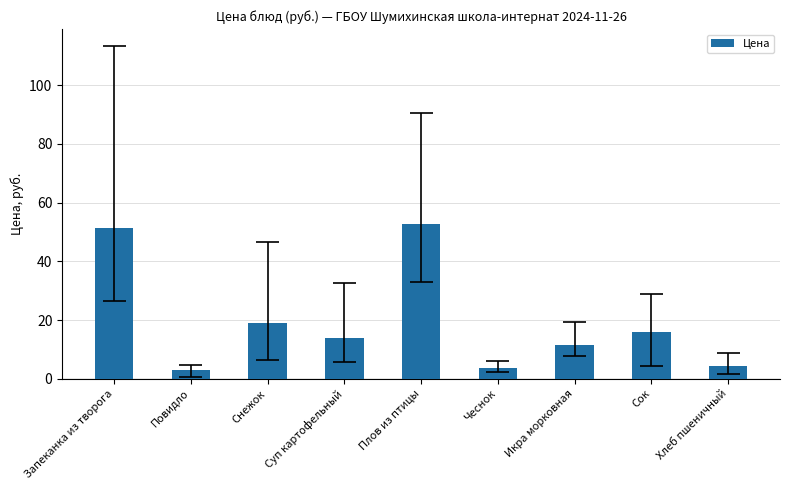

Which has a higher value, Сок or Снежок?

Снежок